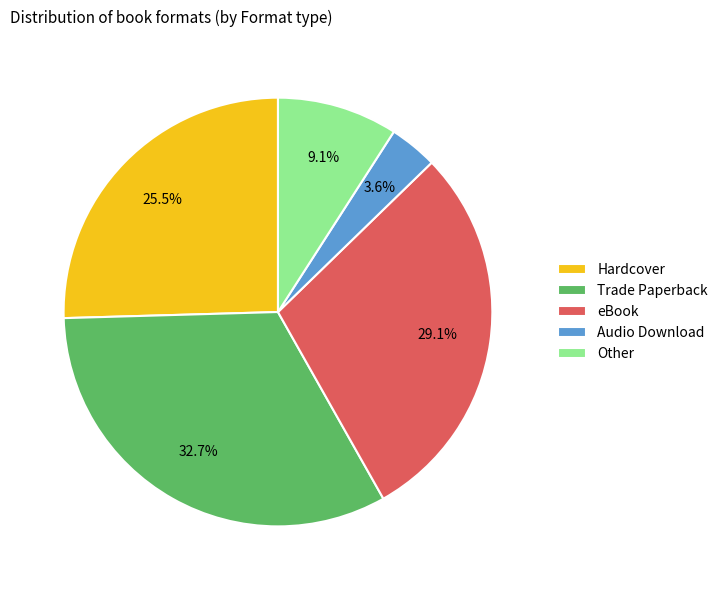

Count the number of slices in the pie.

5